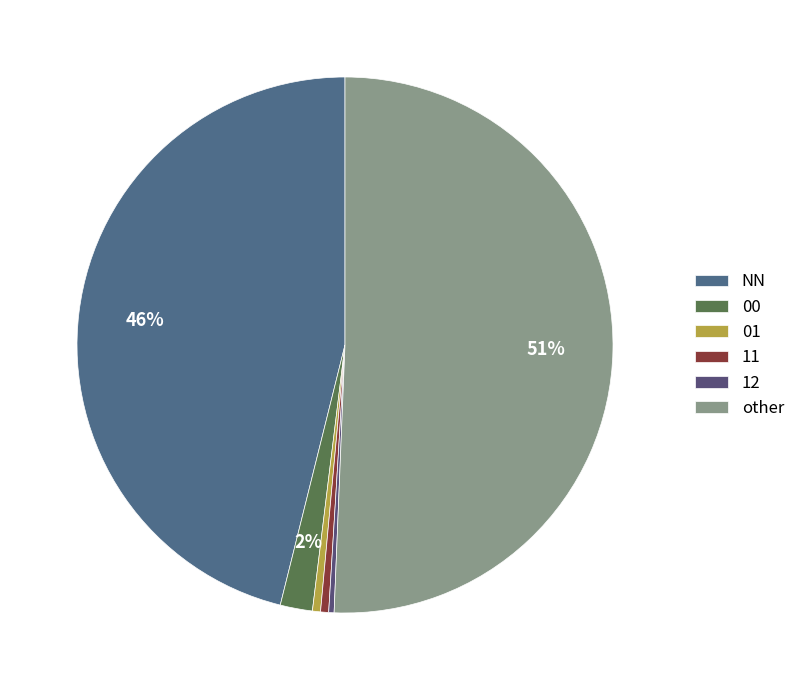

To the nearest percent, what portion does 00 represent?

2%